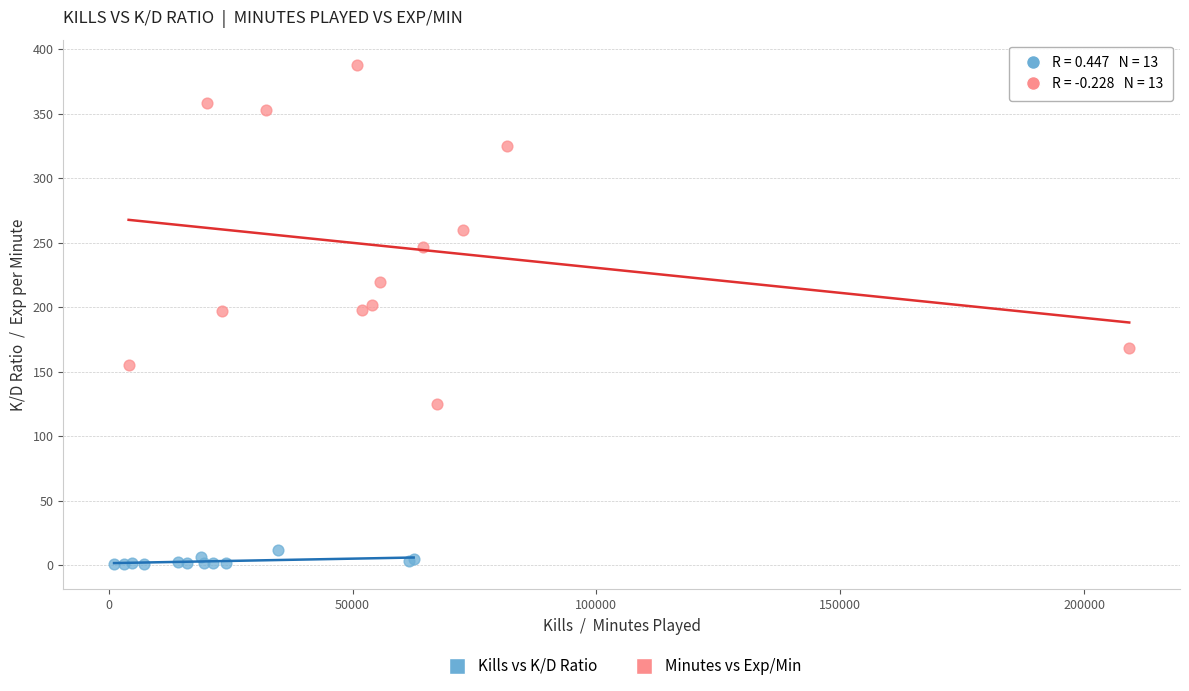

Which series reaches the maximum Y coordinate?

Minutes vs Exp/Min